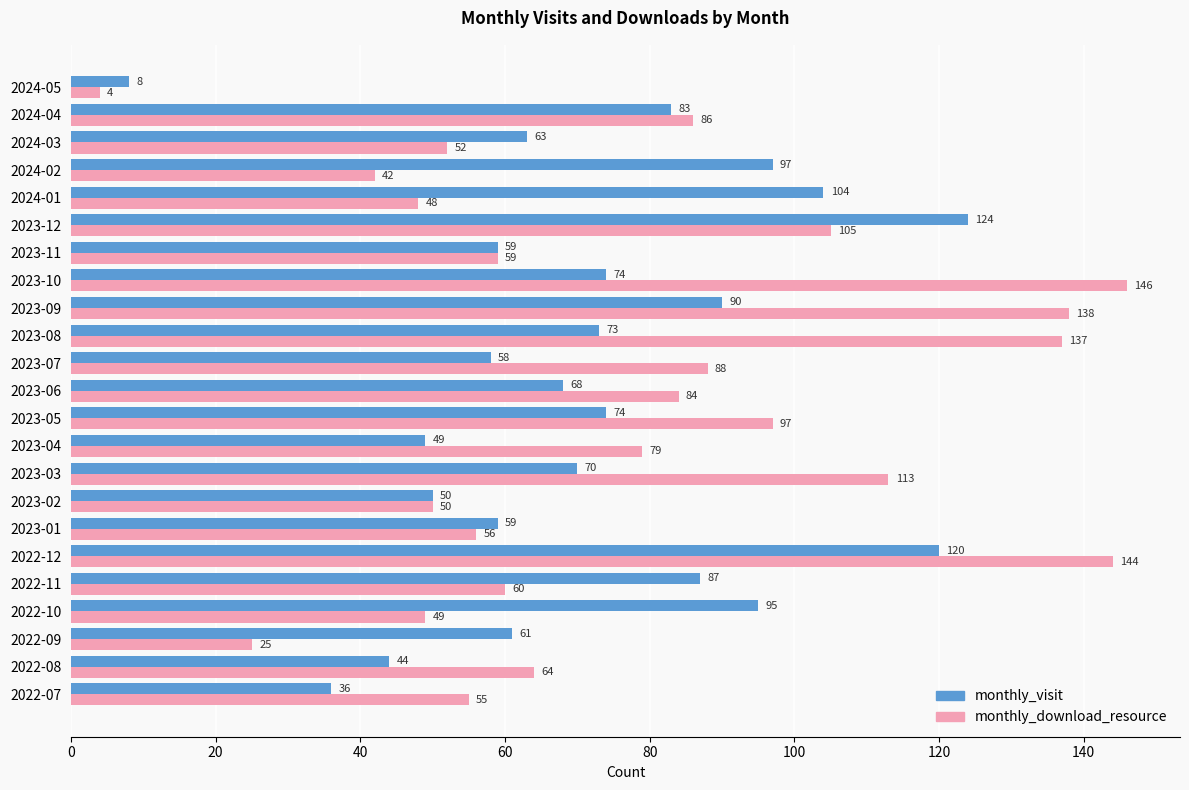

Where is monthly_visit nearest to the value 66?

2023-06